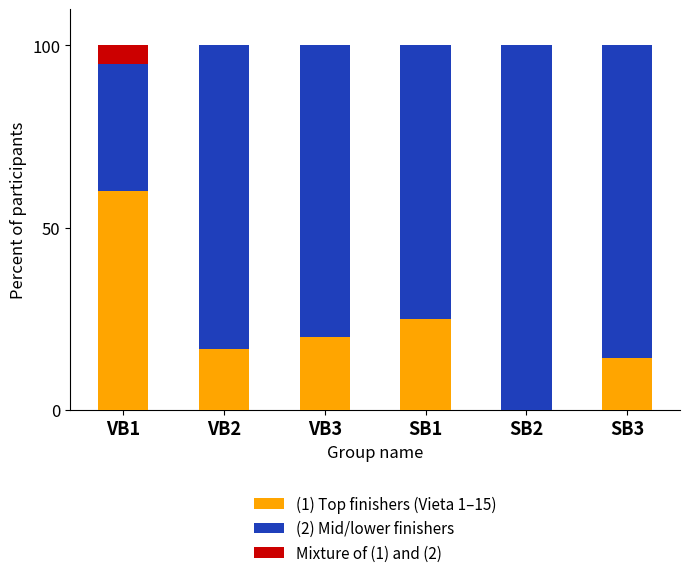

Reading left to right, transcribe the values for (1) Top finishers (Vieta 1–15).

VB1=60.0	VB2=16.7	VB3=20.0	SB1=25.0	SB2=0.0	SB3=14.3